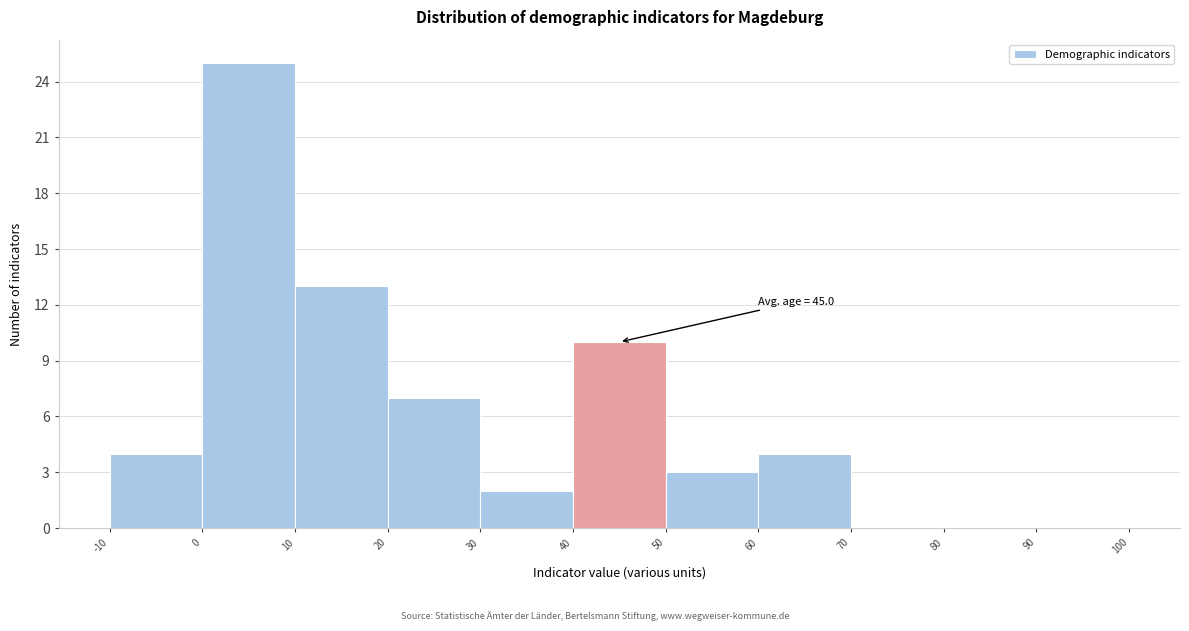

Which range on the x-axis has the tallest bar?

0 to 10